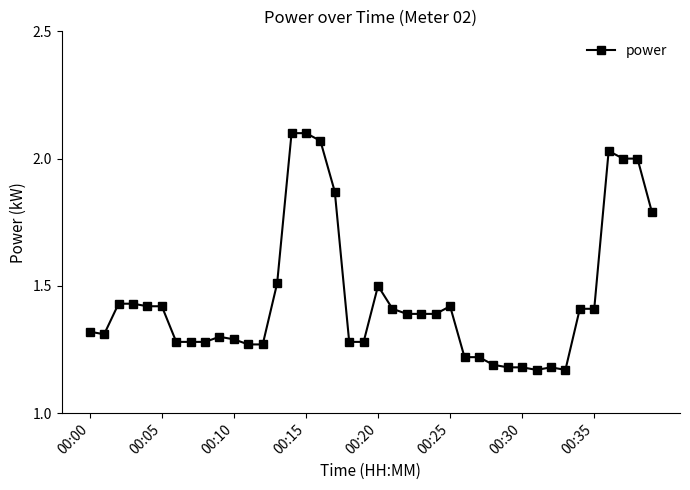

What is the value of the 14th point from the left?

1.5